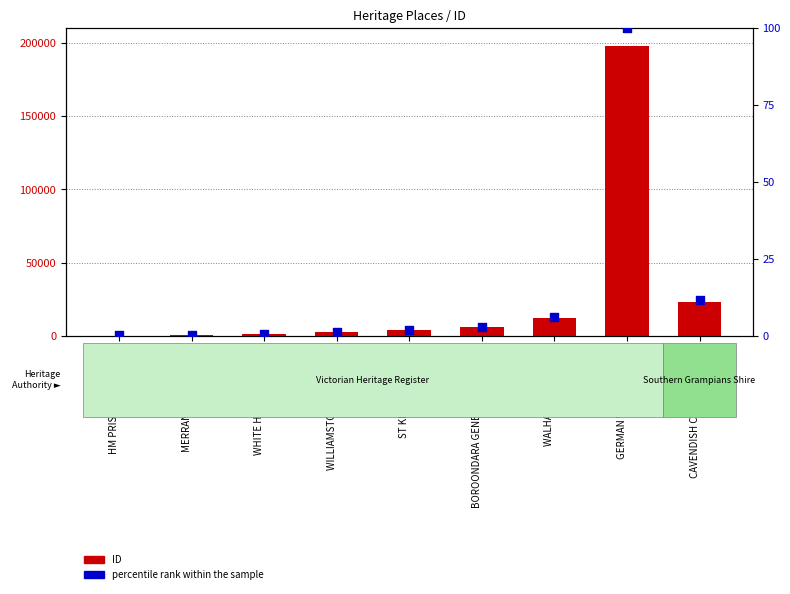

Which series has the largest total across all categories?

ID